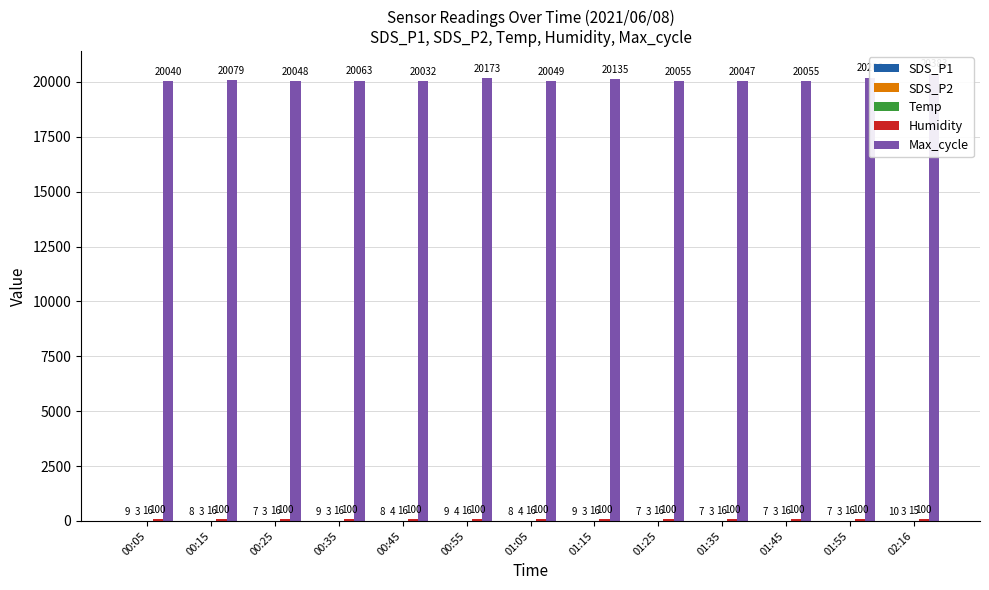

At which category is the sum across all series the highest?

02:16